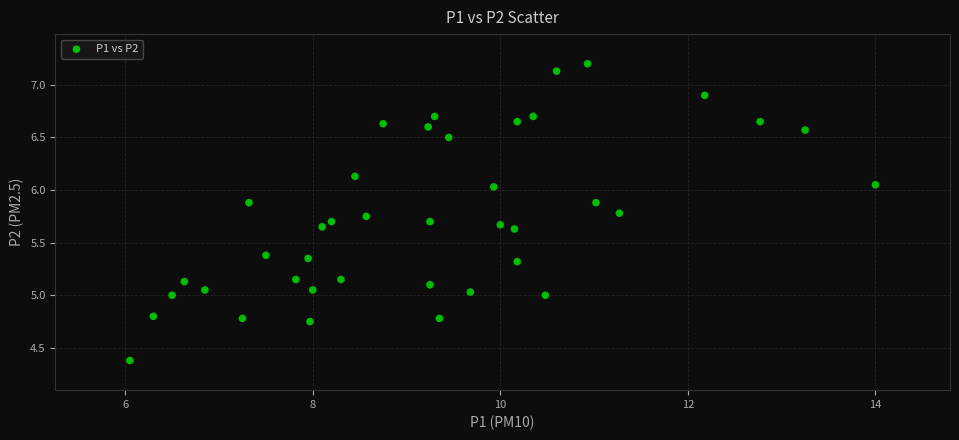

What is the range of X values (max minus min)?

8.0